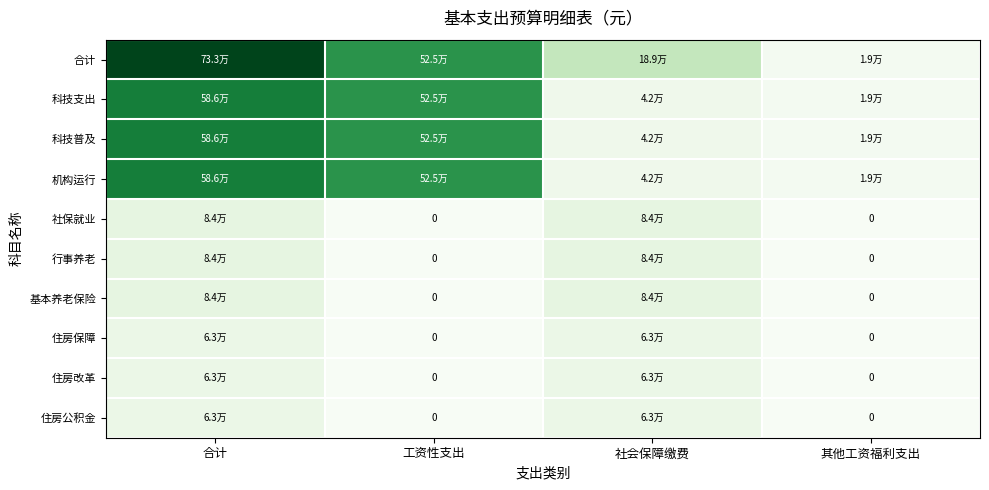

What is the average value of the 机构运行 series?

293022.1